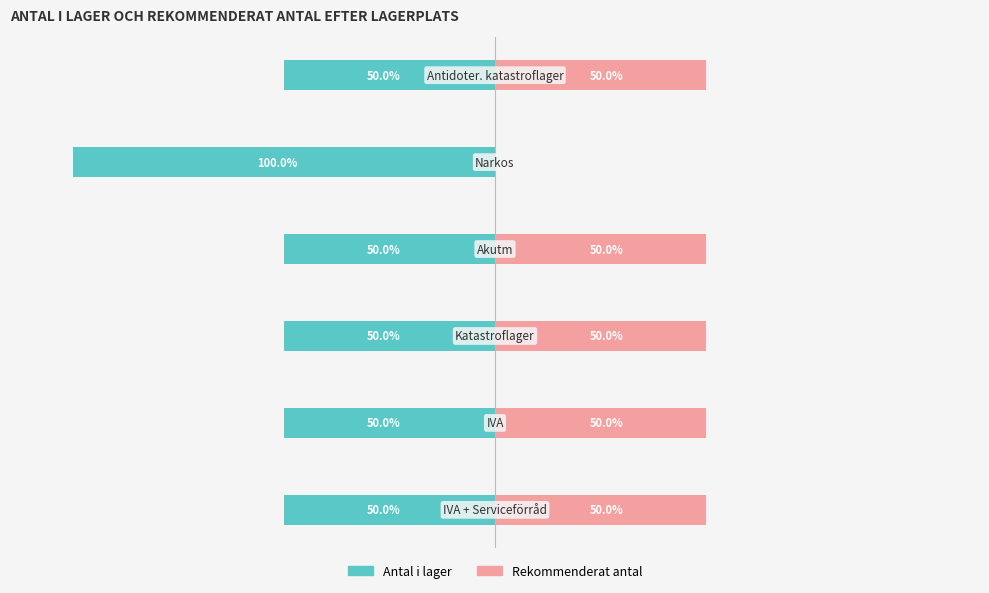

Rank the series at 5 from highest to lowest value.

Rekommenderat antal, Antal i lager